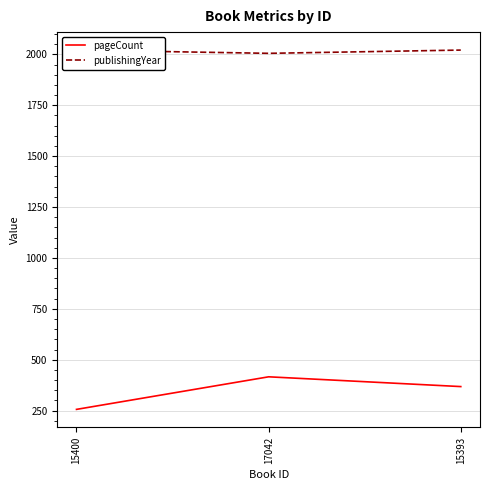

How many publishingYear values are between 2005 and 2021?

3